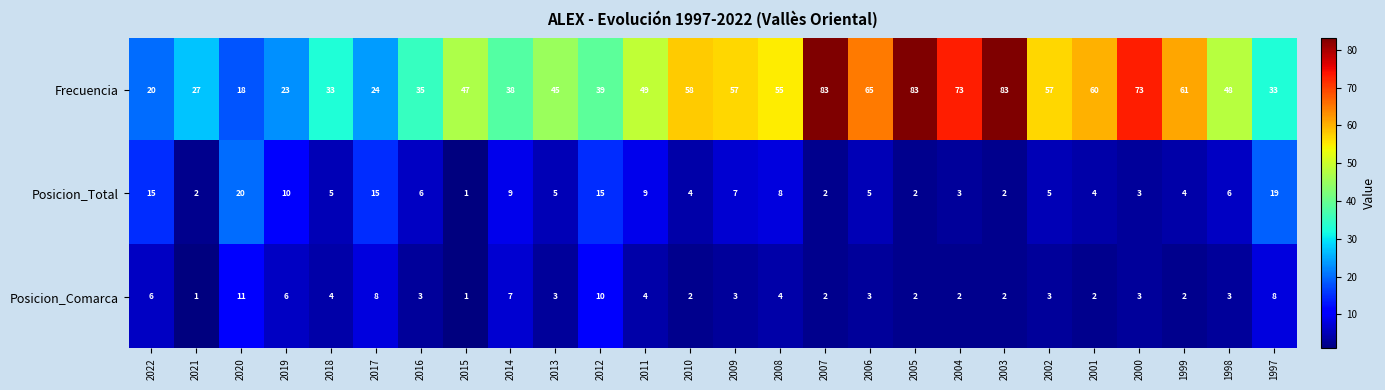

What is the average value of the Posicion_Comarca series?

4